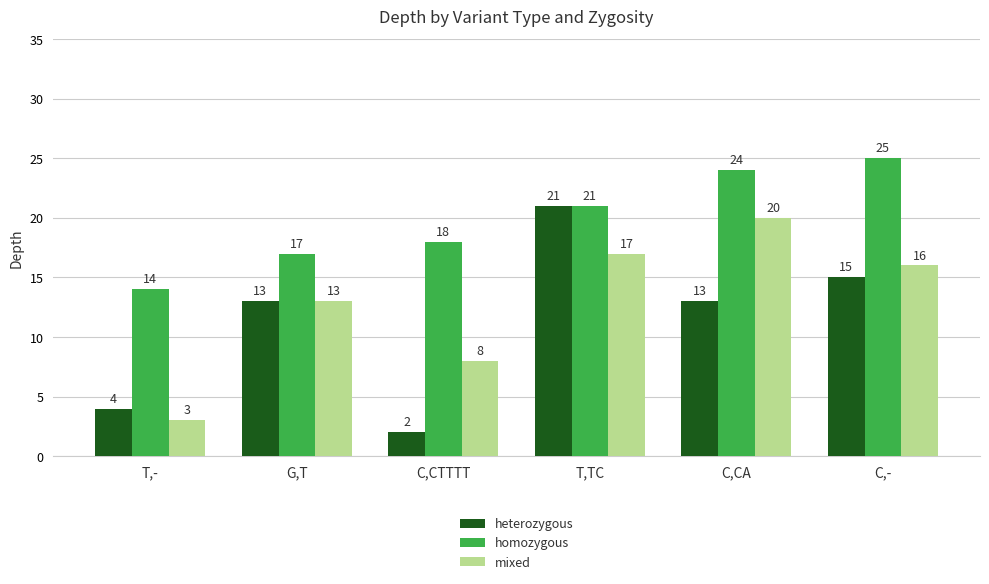

What is the label of the 4th bar from the right?

C,CTTTT